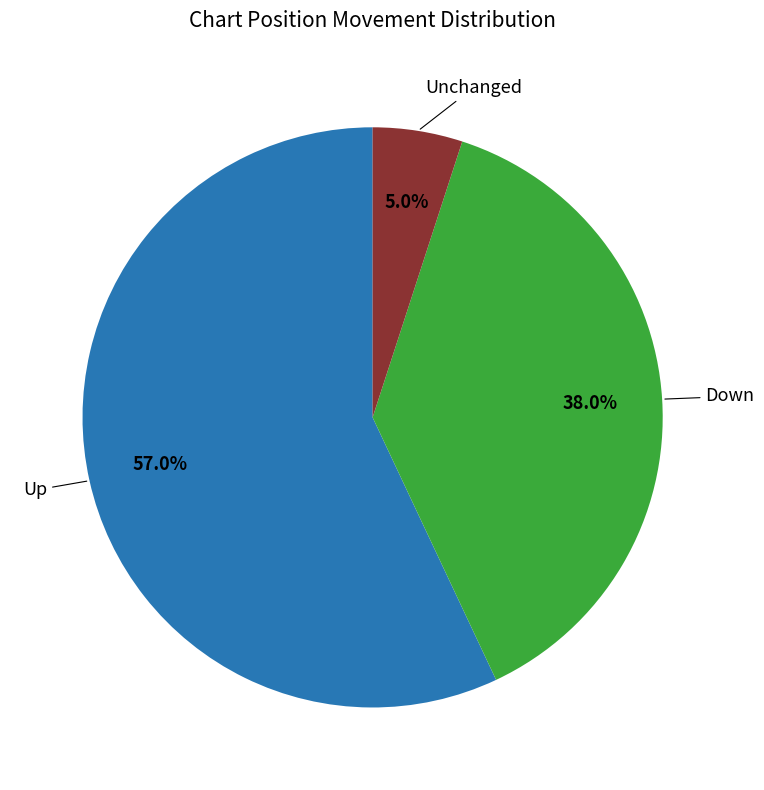

Is there any slice that represents more than half of the pie?

Yes